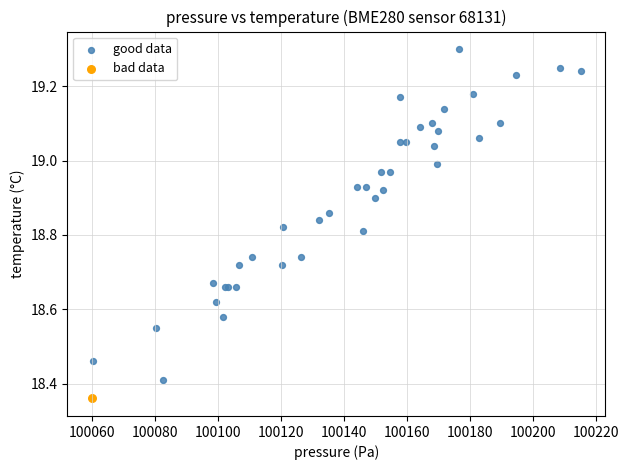

What are all the series names shown in the legend?

good data, bad data